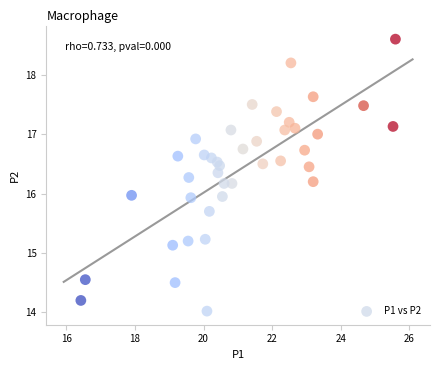

What is the range of X values (max minus min)?

9.2